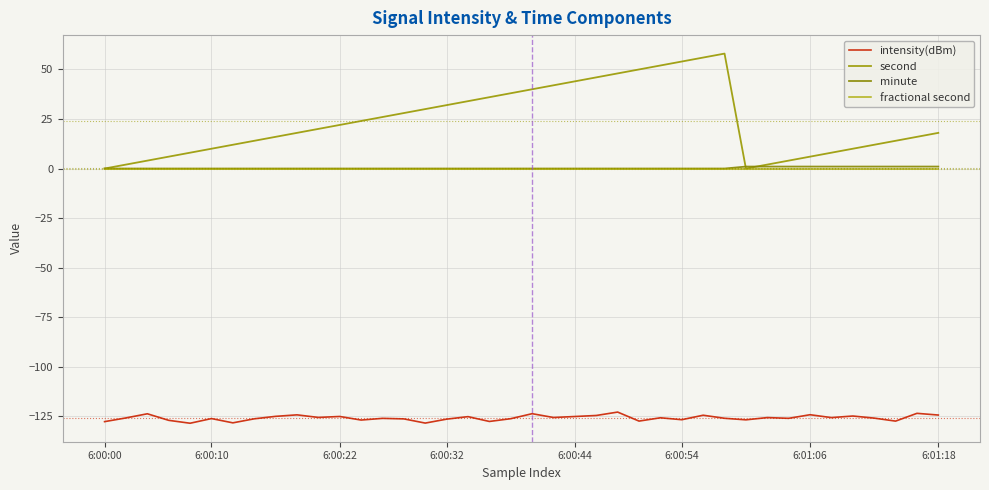

True or false: fractional second and second cross at least once.

False